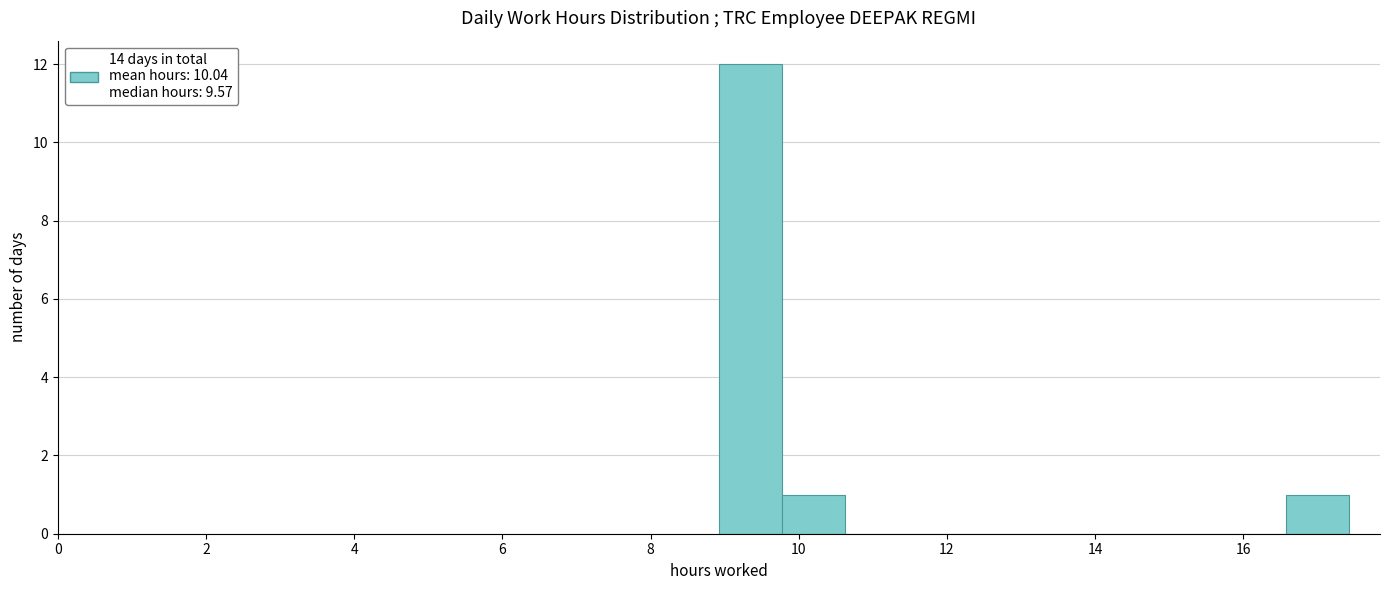

Which range on the x-axis has the tallest bar?

9.0 to 9.8